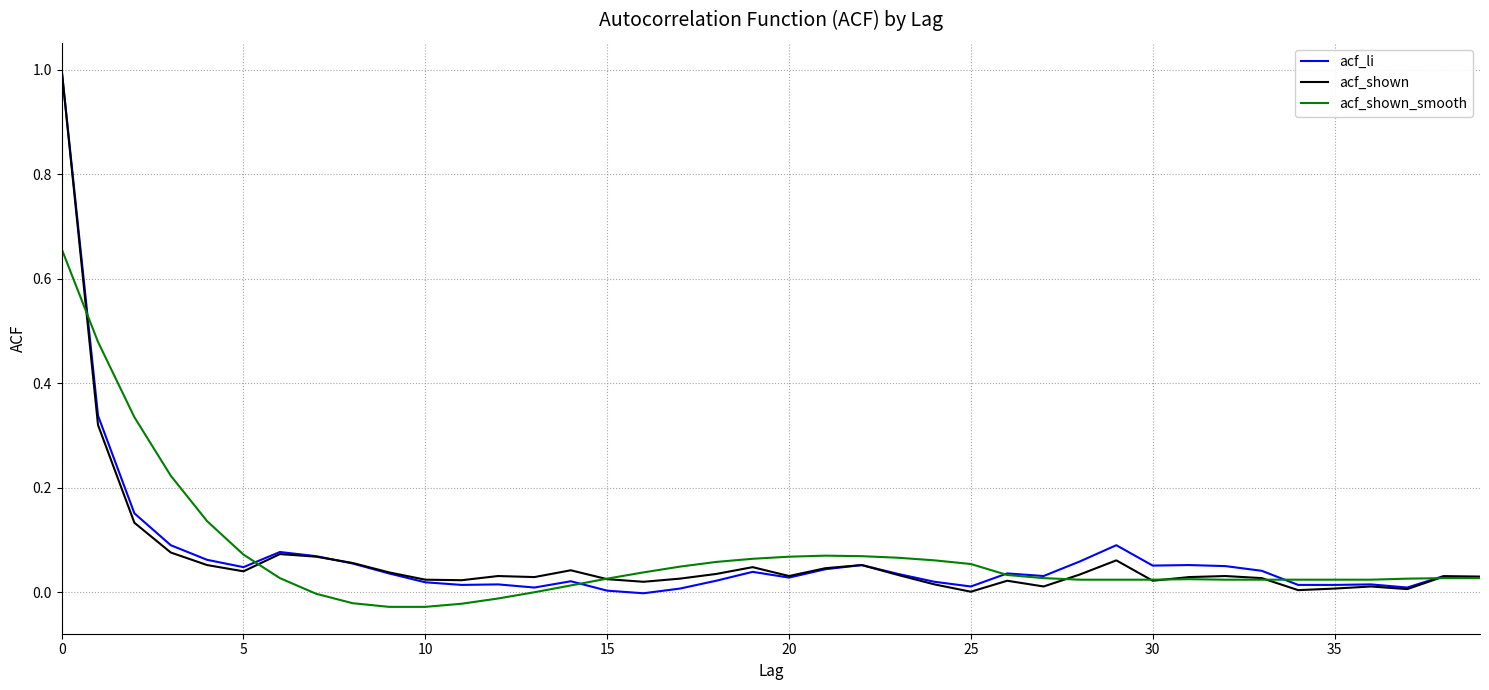

What is the sum of all acf_shown values?

2.7